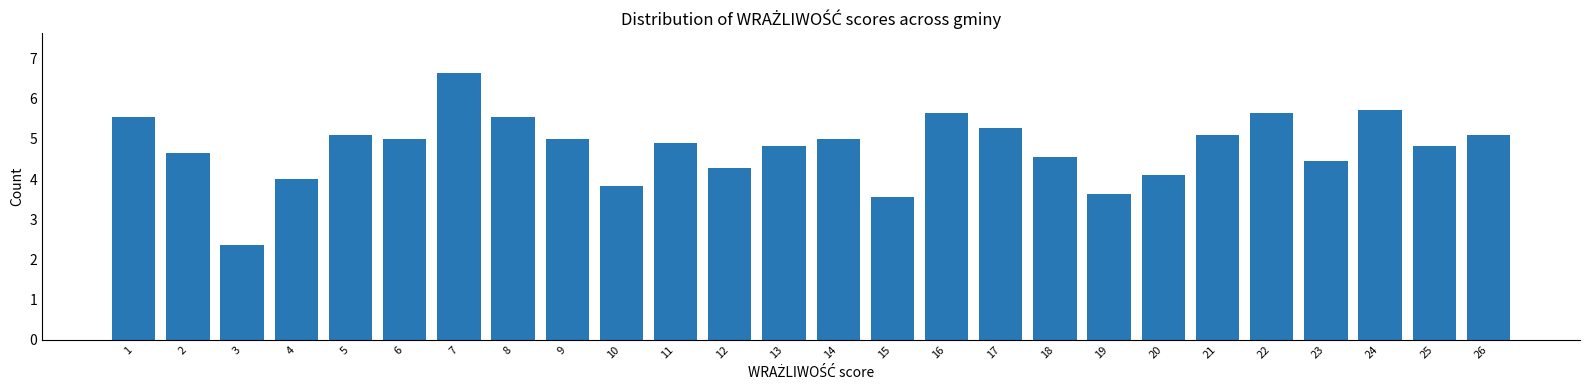

Reading left to right, transcribe all the data shown in this chart.

5.5	4.6	2.4	4.0	5.1	5.0	6.6	5.5	5.0	3.8	4.9	4.3	4.8	5.0	3.5	5.6	5.3	4.5	3.6	4.1	5.1	5.6	4.5	5.7	4.8	5.1